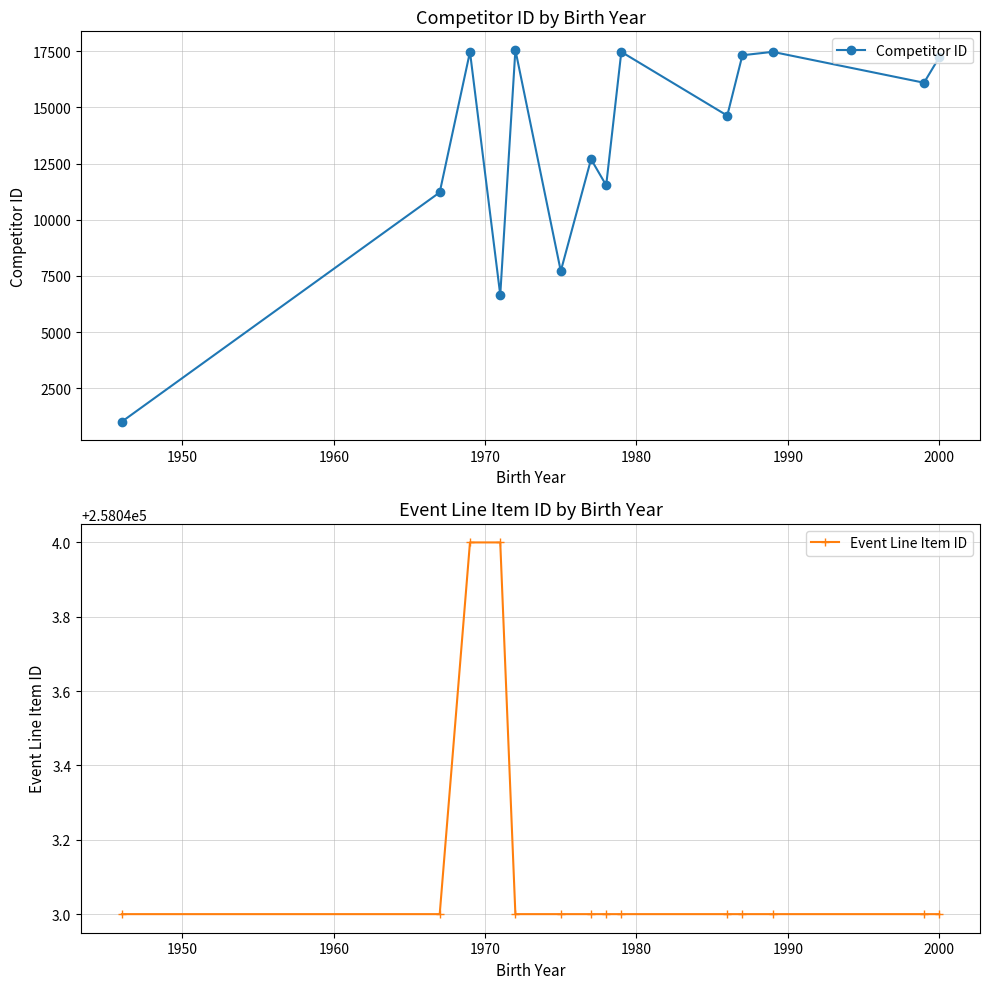

In Competitor ID, how many points are lower than both neighbors (excluding endpoints)?

5